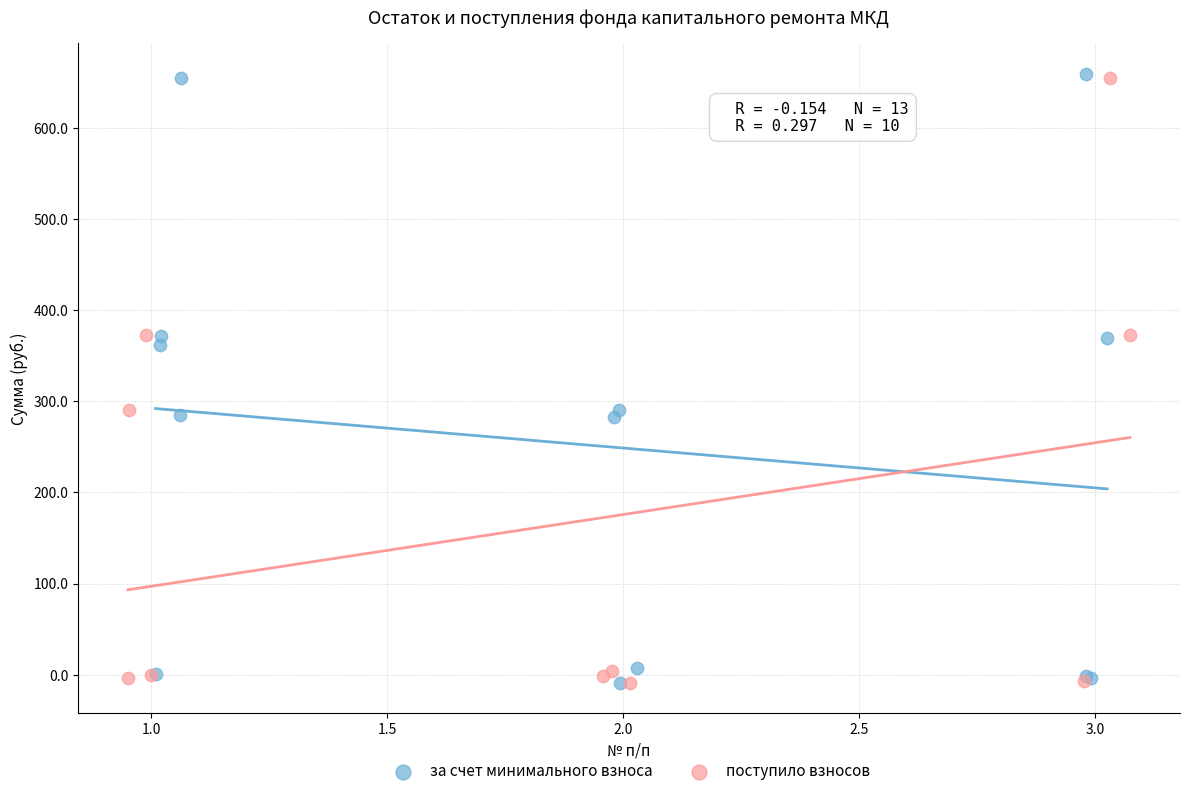

What are all the series names shown in the legend?

за счет минимального взноса, поступило взносов